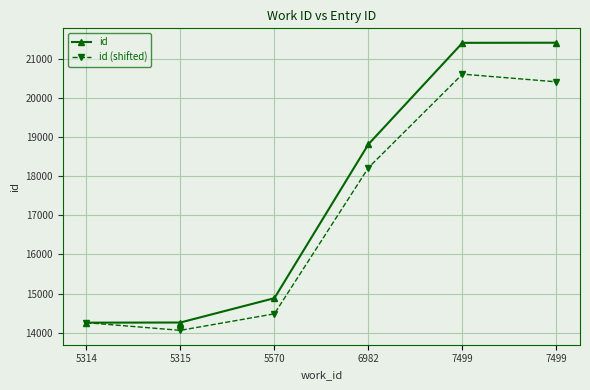

How many distinct data groups are displayed?

2